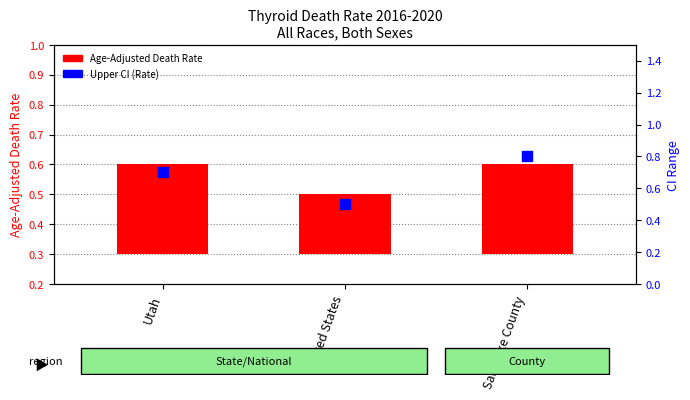

Is the value of Age-Adjusted Death Rate at United States greater than the value of Upper CI (Rate) at Salt Lake County?

No